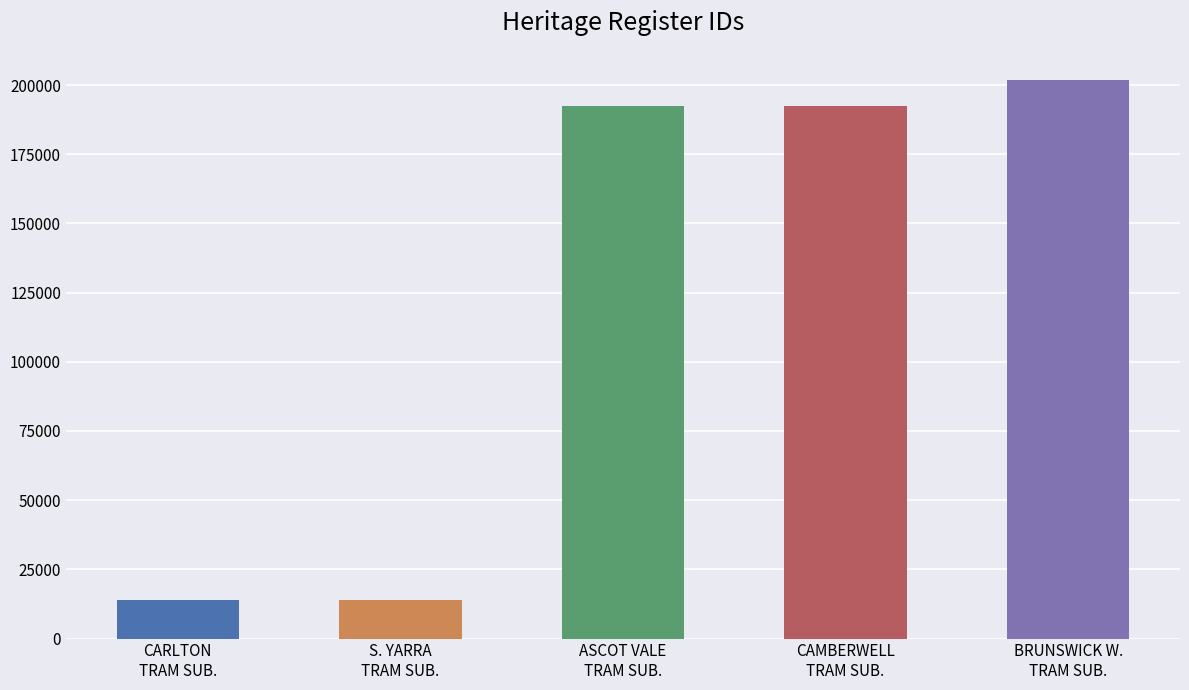

Reading left to right, list all the values displayed in this chart.

CARLTON TRAM SUBSTATION=13964	FORMER SOUTH YARRA TRAM SUBSTATION=13965	FORMER ASCOT VALE TRAM SUBSTATION=192284	CAMBERWELL TRAM SUBSTATION=192286	BRUNSWICK WEST TRAMWAY SUBSTATION=201776